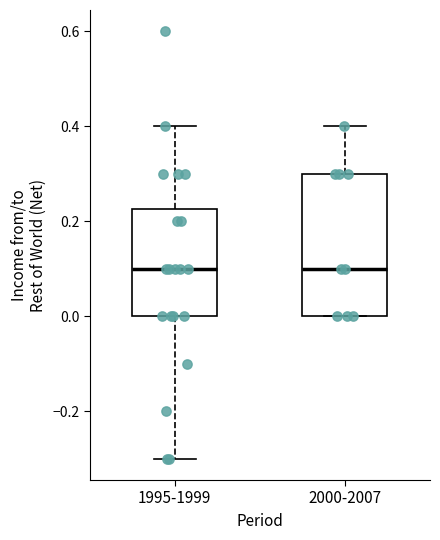

Where does the median line of the box for 2000-2007 sit on the y-axis? The values are not printed on the chart, so give them approximately, as read against the axis.

0.10